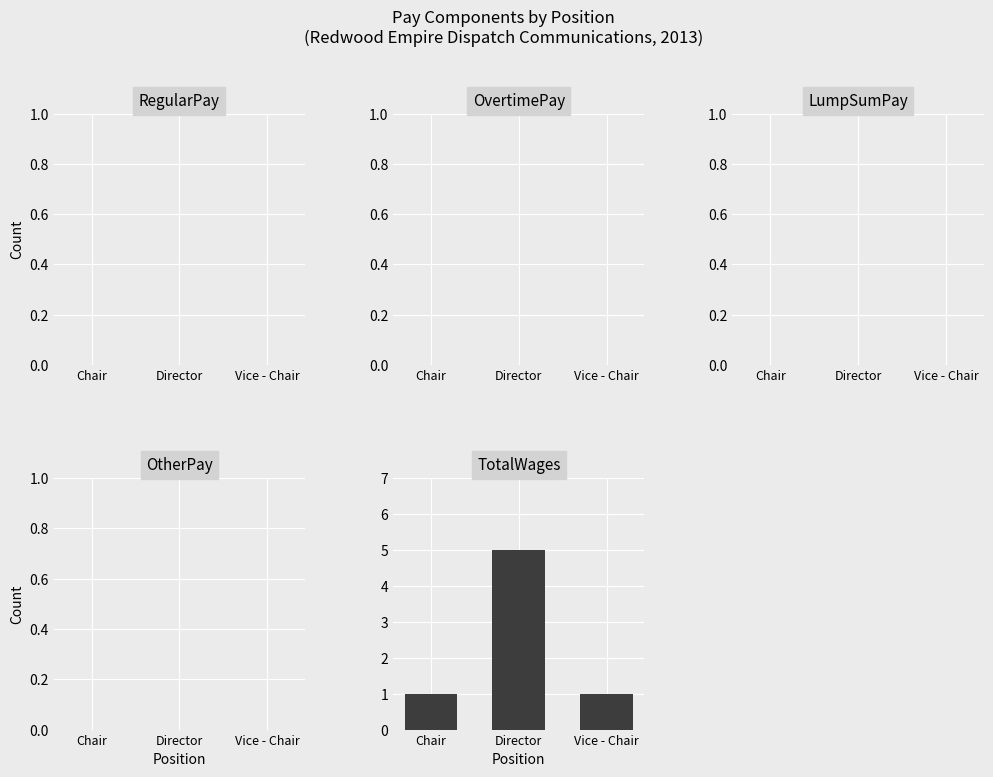

What is the greatest value displayed?

5